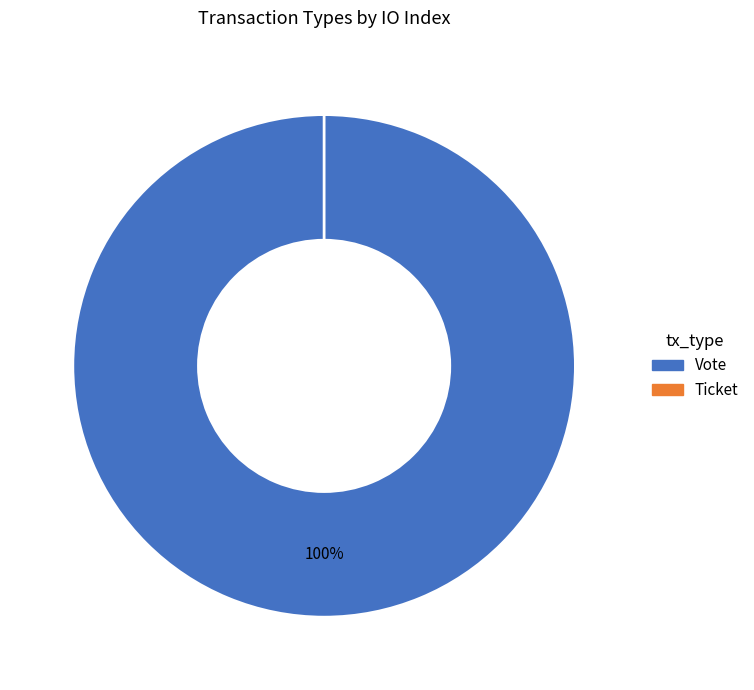

Which slice is the smallest?

Ticket